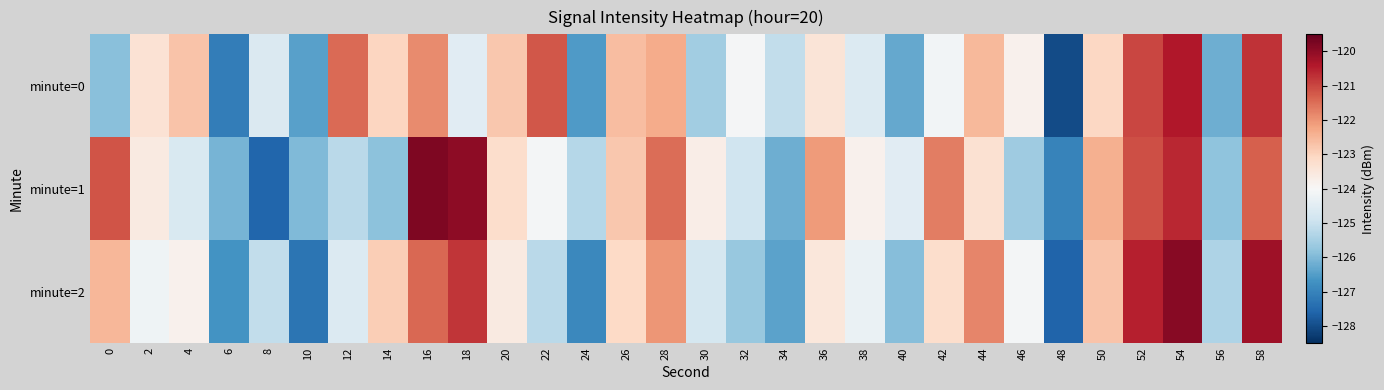

Which series has the largest range (max minus min)?

minute=1